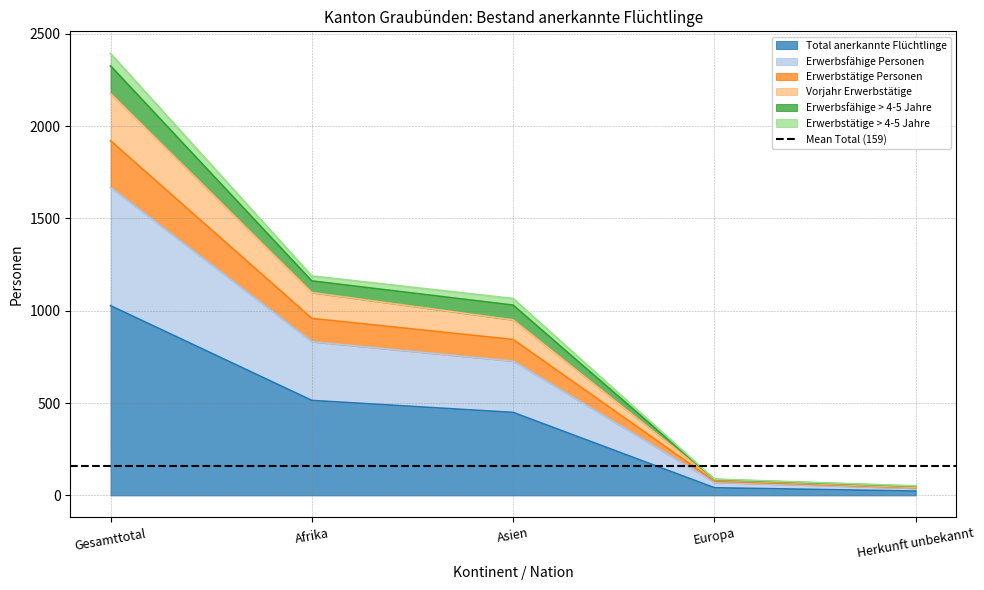

What are all the series names shown in the legend?

Total anerkannte Flüchtlinge, Erwerbsfähige Personen, Erwerbstätige Personen, Vorjahr Erwerbstätige, Erwerbsfähige > 4-5 Jahre, Erwerbstätige > 4-5 Jahre